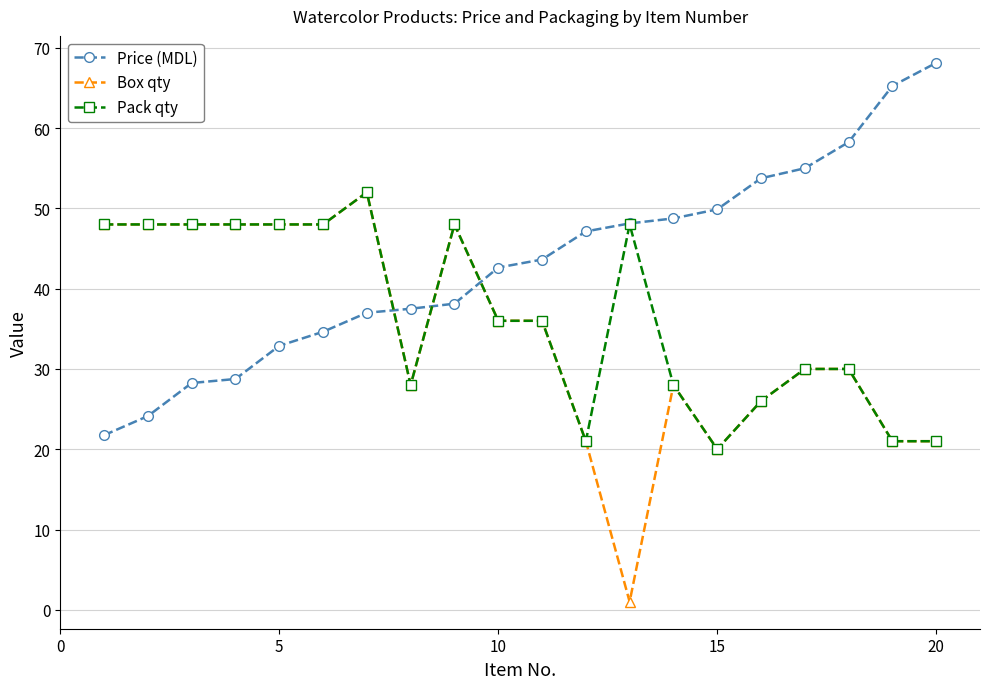

True or false: Box qty has more than 1 points higher than both neighbors.

True